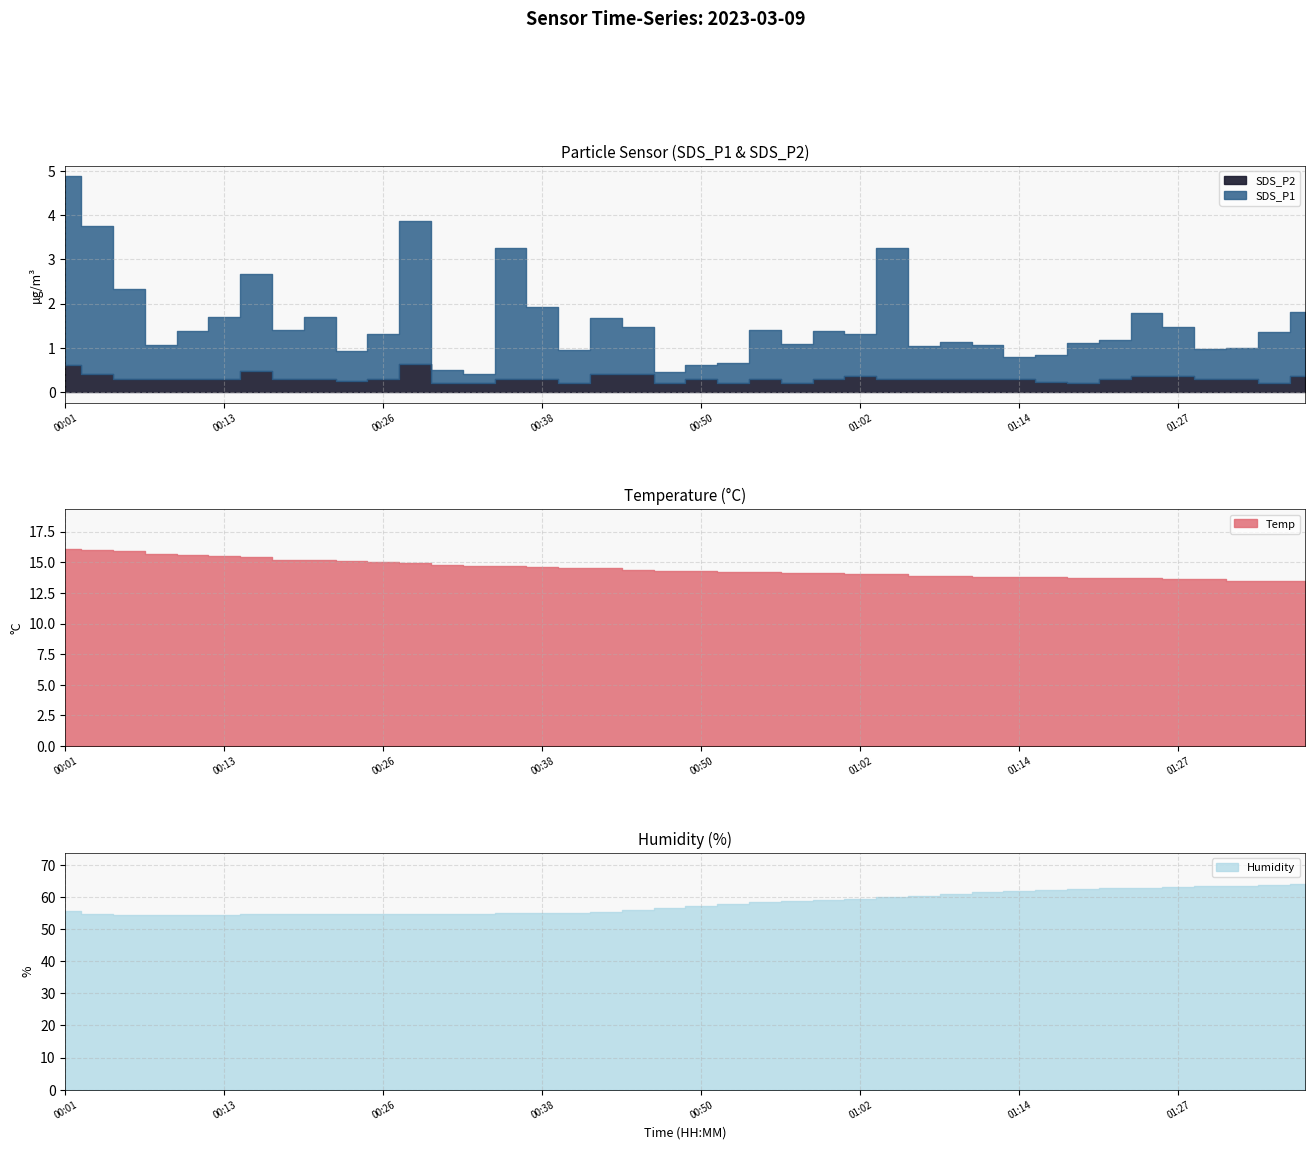

Reading left to right, transcribe all the data shown in this chart.

SDS_P1: 00:01=4.3	00:03=3.4	00:06=2.0	00:08=0.8	00:11=1.1	00:13=1.4	00:16=2.2	00:18=1.1	00:21=1.4	00:23=0.7	00:26=1.0	00:28=3.2	00:31=0.3	00:33=0.2	00:35=3.0	00:38=1.6	00:40=0.8	00:43=1.3	00:45=1.1	00:48=0.2	00:50=0.3	00:52=0.5	00:55=1.1	00:57=0.9	01:00=1.1	01:02=0.9	01:05=3.0	01:07=0.7	01:10=0.8	01:12=0.8	01:14=0.5	01:17=0.6	01:19=0.9	01:22=0.9	01:24=1.4	01:27=1.1	01:29=0.7	01:32=0.7	01:34=1.1	01:36=1.4
SDS_P2: 00:01=0.6	00:03=0.4	00:06=0.3	00:08=0.3	00:11=0.3	00:13=0.3	00:16=0.5	00:18=0.3	00:21=0.3	00:23=0.2	00:26=0.3	00:28=0.6	00:31=0.2	00:33=0.2	00:35=0.3	00:38=0.3	00:40=0.2	00:43=0.4	00:45=0.4	00:48=0.2	00:50=0.3	00:52=0.2	00:55=0.3	00:57=0.2	01:00=0.3	01:02=0.3	01:05=0.3	01:07=0.3	01:10=0.3	01:12=0.3	01:14=0.3	01:17=0.2	01:19=0.2	01:22=0.3	01:24=0.4	01:27=0.3	01:29=0.3	01:32=0.3	01:34=0.2	01:36=0.4
Temp: 00:01=16.1	00:03=16.0	00:06=15.9	00:08=15.7	00:11=15.6	00:13=15.5	00:16=15.4	00:18=15.2	00:21=15.2	00:23=15.1	00:26=15.0	00:28=14.9	00:31=14.8	00:33=14.7	00:35=14.7	00:38=14.6	00:40=14.5	00:43=14.5	00:45=14.4	00:48=14.3	00:50=14.3	00:52=14.2	00:55=14.2	00:57=14.1	01:00=14.1	01:02=14.0	01:05=14.0	01:07=13.9	01:10=13.9	01:12=13.8	01:14=13.8	01:17=13.8	01:19=13.7	01:22=13.7	01:24=13.7	01:27=13.6	01:29=13.6	01:32=13.5	01:34=13.5	01:36=13.5
Humidity: 00:01=55.5	00:03=54.8	00:06=54.5	00:08=54.3	00:11=54.3	00:13=54.5	00:16=54.6	00:18=54.7	00:21=54.6	00:23=54.7	00:26=54.7	00:28=54.7	00:31=54.8	00:33=54.8	00:35=54.9	00:38=55.0	00:40=55.0	00:43=55.2	00:45=55.9	00:48=56.6	00:50=57.3	00:52=57.8	00:55=58.3	00:57=58.6	01:00=59.0	01:02=59.4	01:05=59.9	01:07=60.4	01:10=61.0	01:12=61.4	01:14=61.8	01:17=62.2	01:19=62.4	01:22=62.7	01:24=62.9	01:27=63.1	01:29=63.3	01:32=63.5	01:34=63.8	01:36=64.1